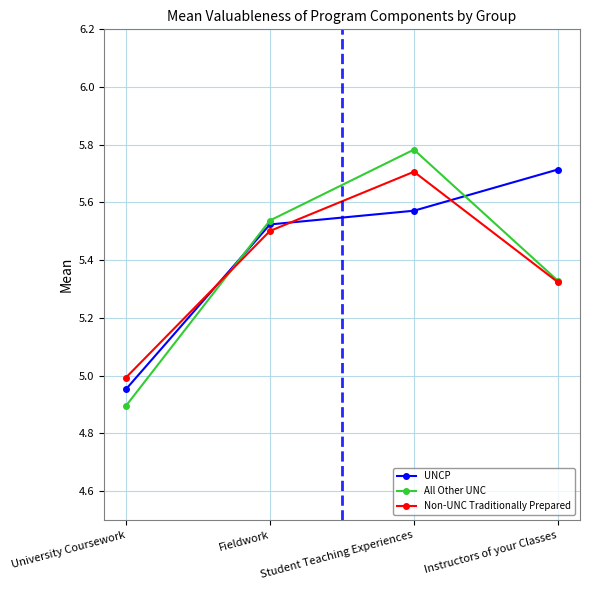

How many times do UNCP and All Other UNC cross each other?

2